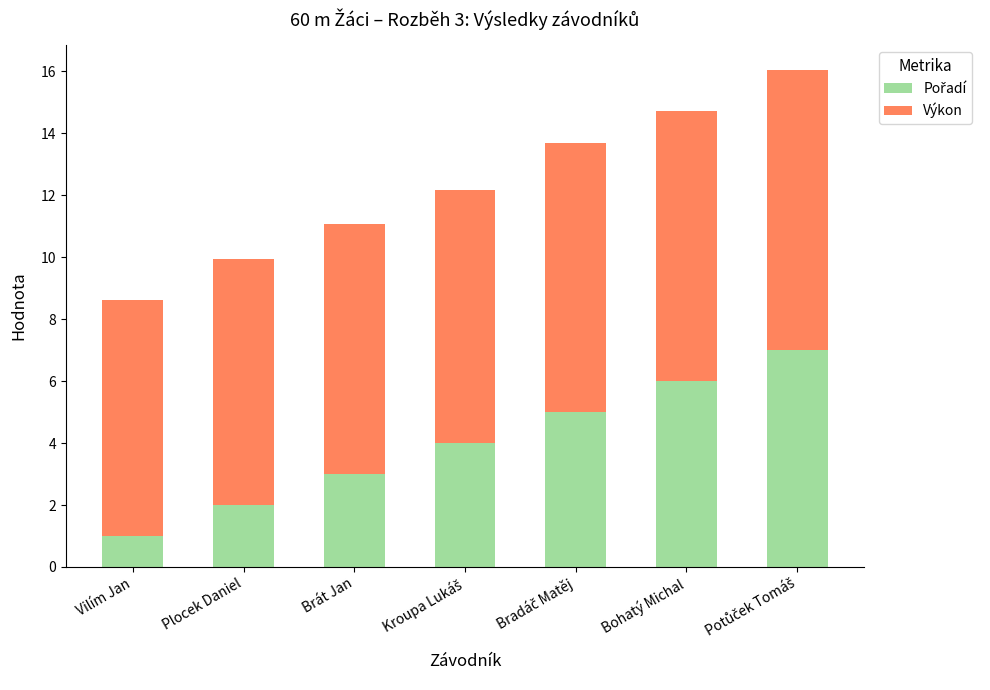

What is the total value across all series at Vilím Jan?

8.6